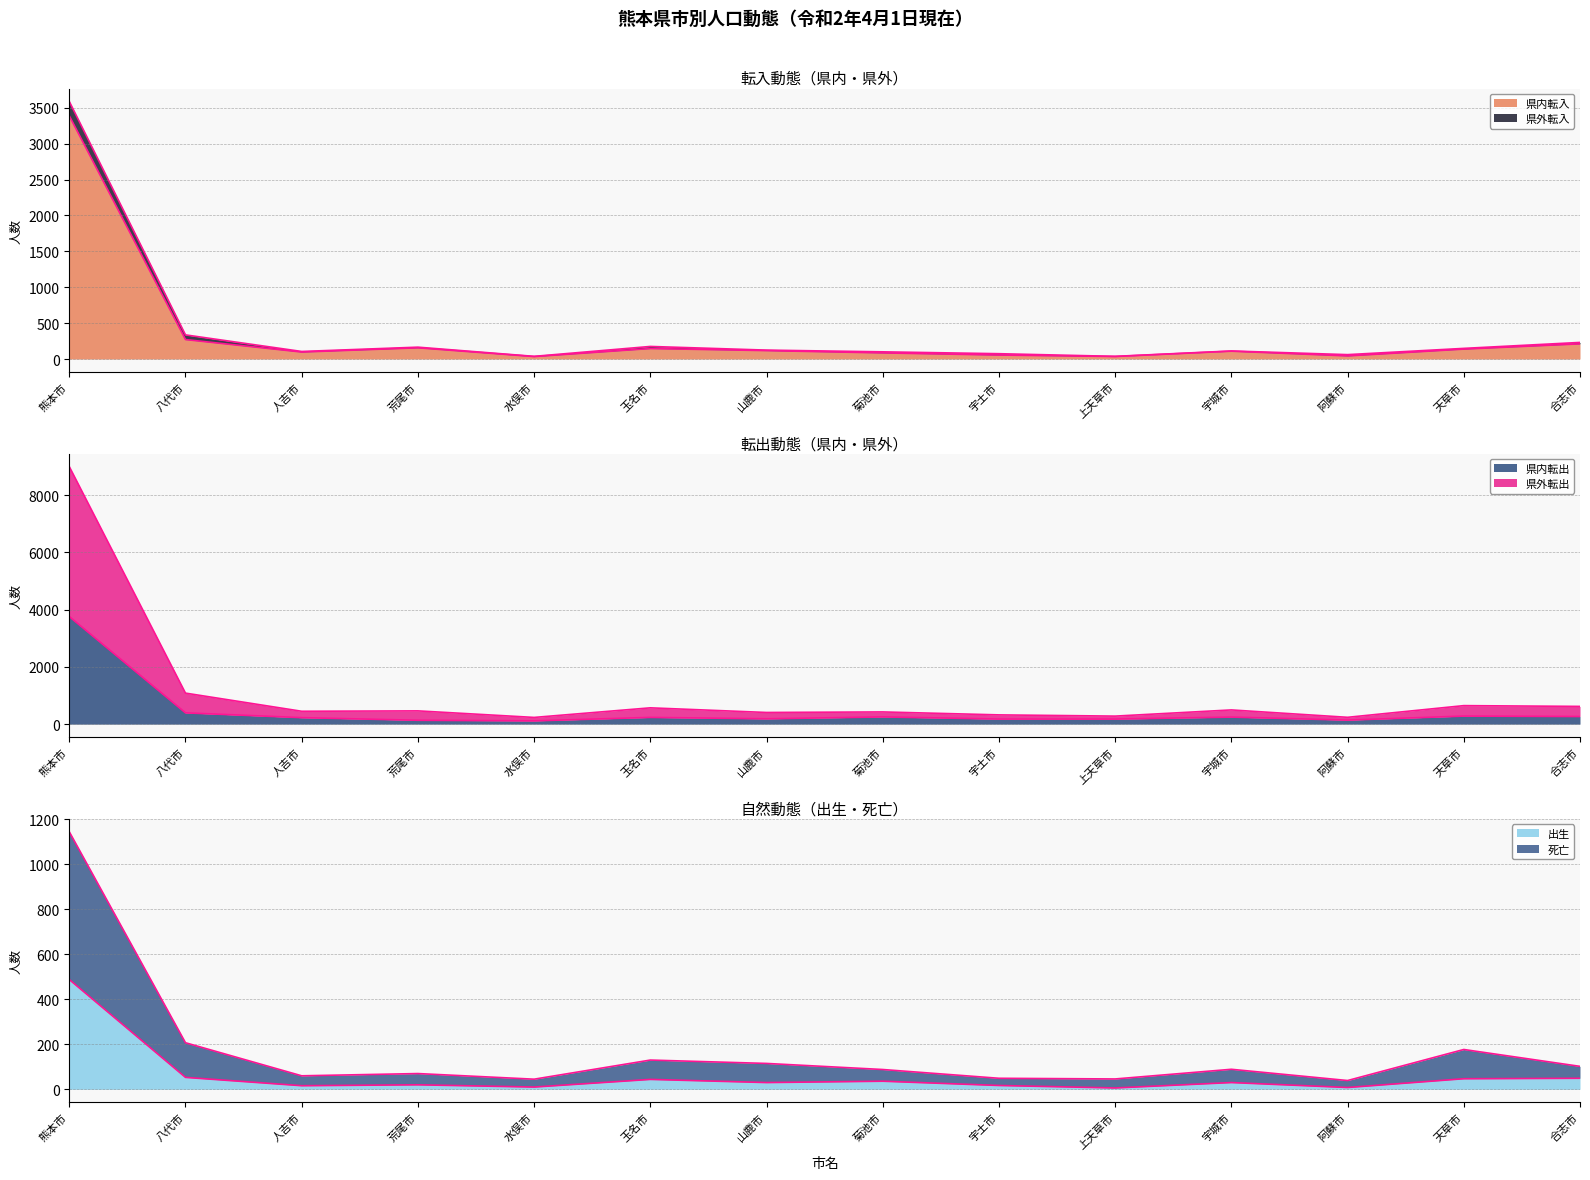

True or false: 死亡 has a value of 60 at 玉名市.

False